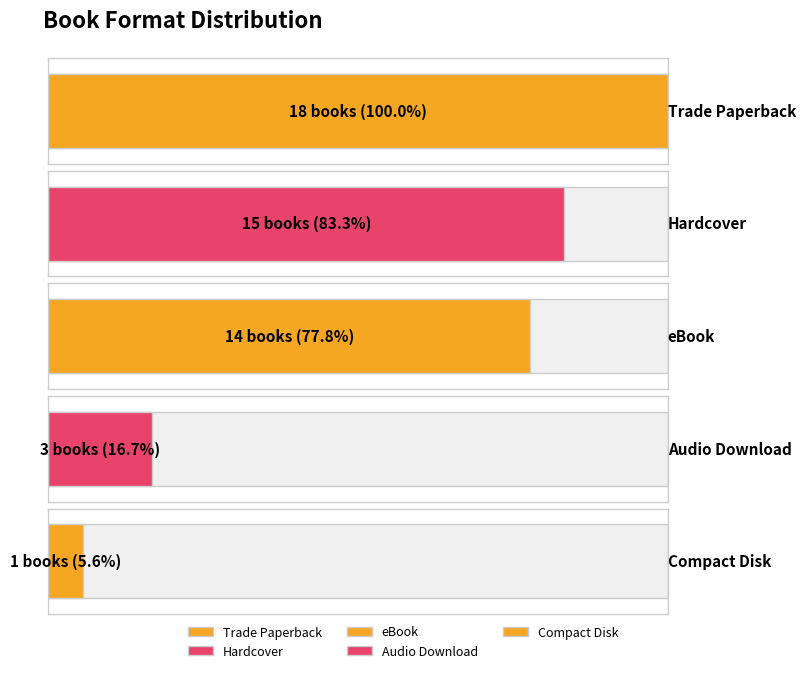

How many data points are above 14?

2